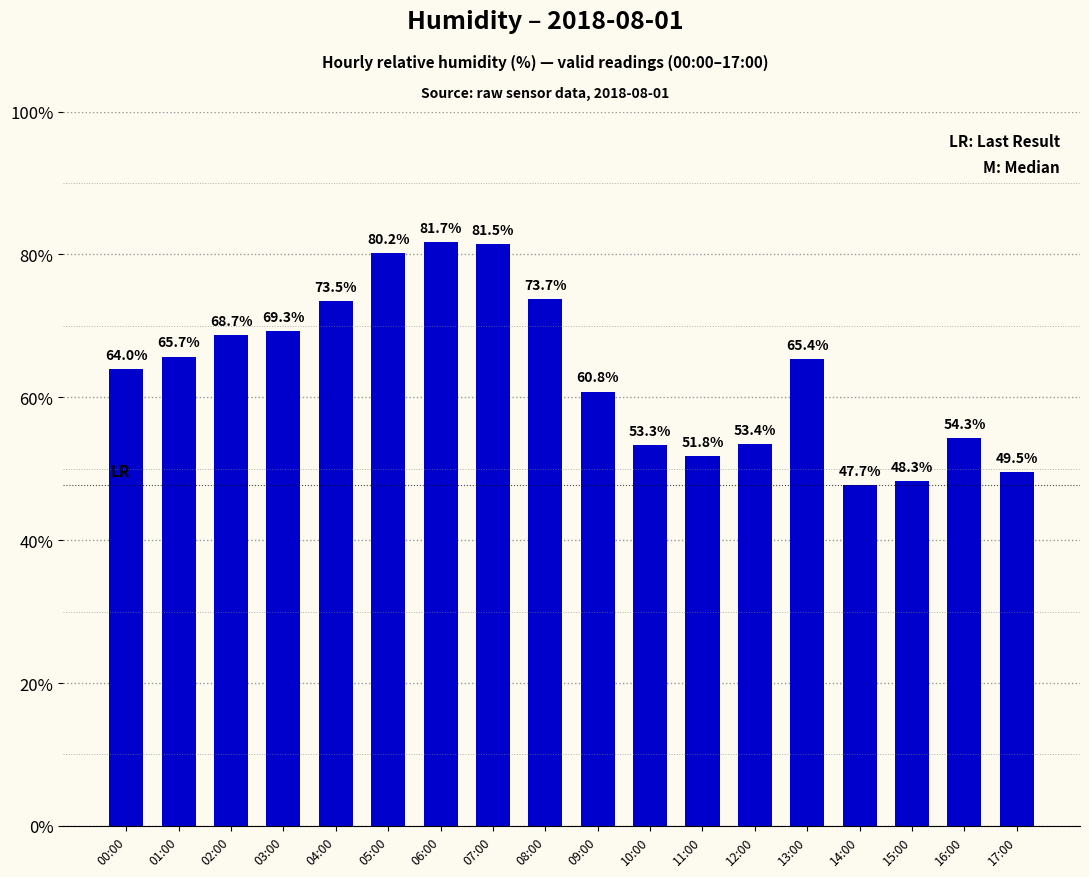

Reading right to left, extract all data points from this chart.

49.5	54.3	48.3	47.7	65.4	53.4	51.8	53.3	60.8	73.7	81.5	81.7	80.2	73.5	69.3	68.7	65.7	64.0